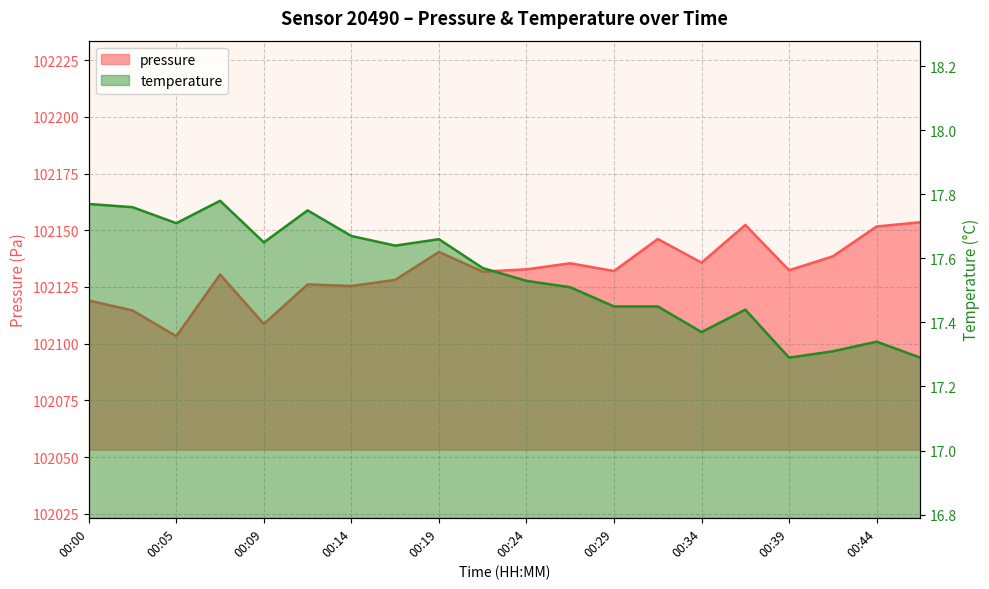

What are all the series names shown in the legend?

pressure, temperature